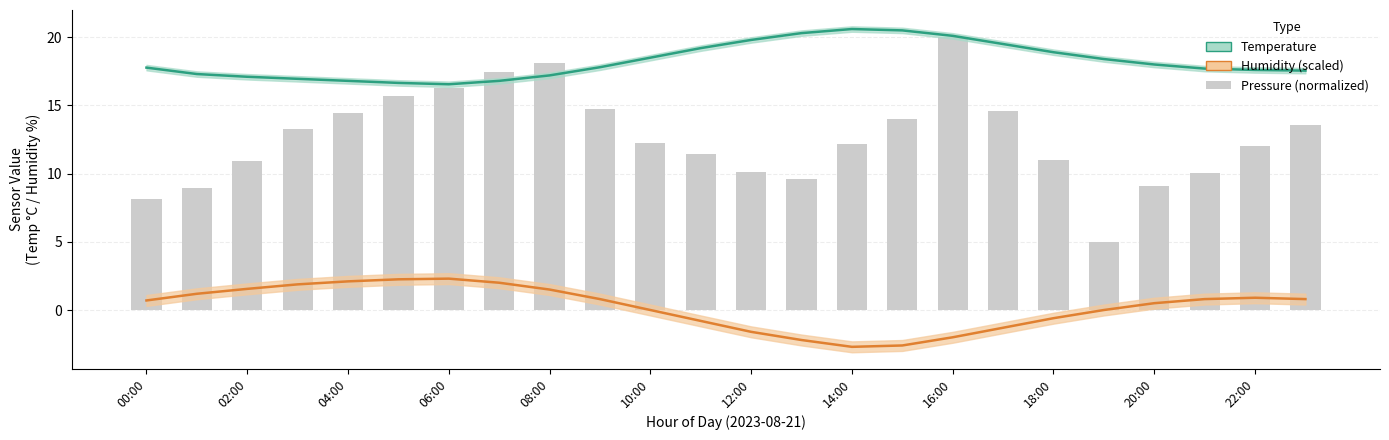

How many values in the humidity (offset) series are below 0?

8